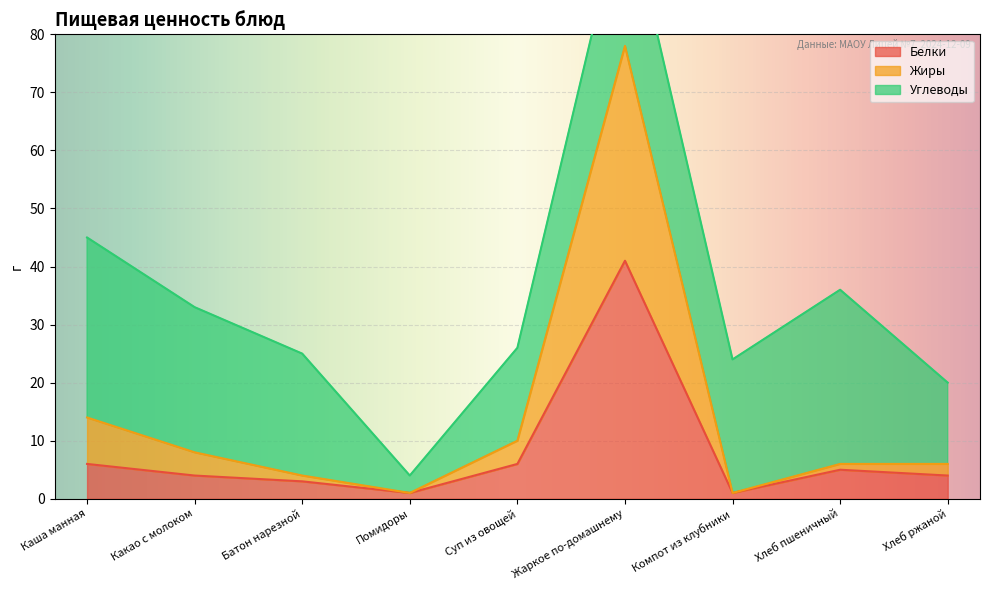

What value does the Жиры series have at Хлеб ржаной?

6